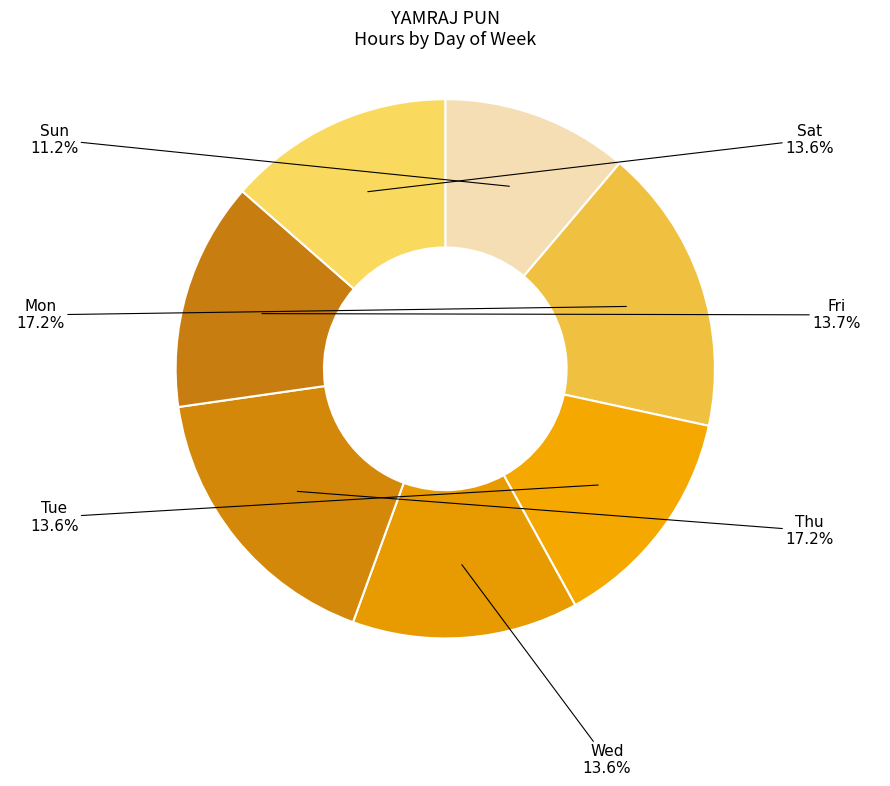

What is the total percentage of Sat and Fri?

27.3%